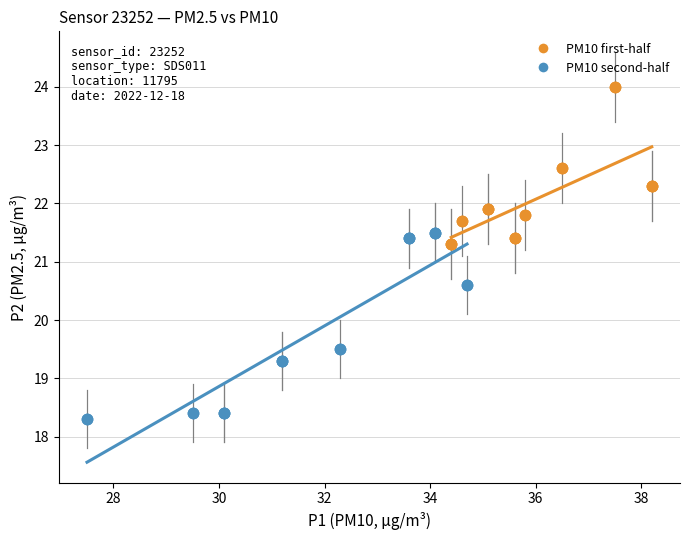

Which series has the widest spread of Y values?

PM10 second-half